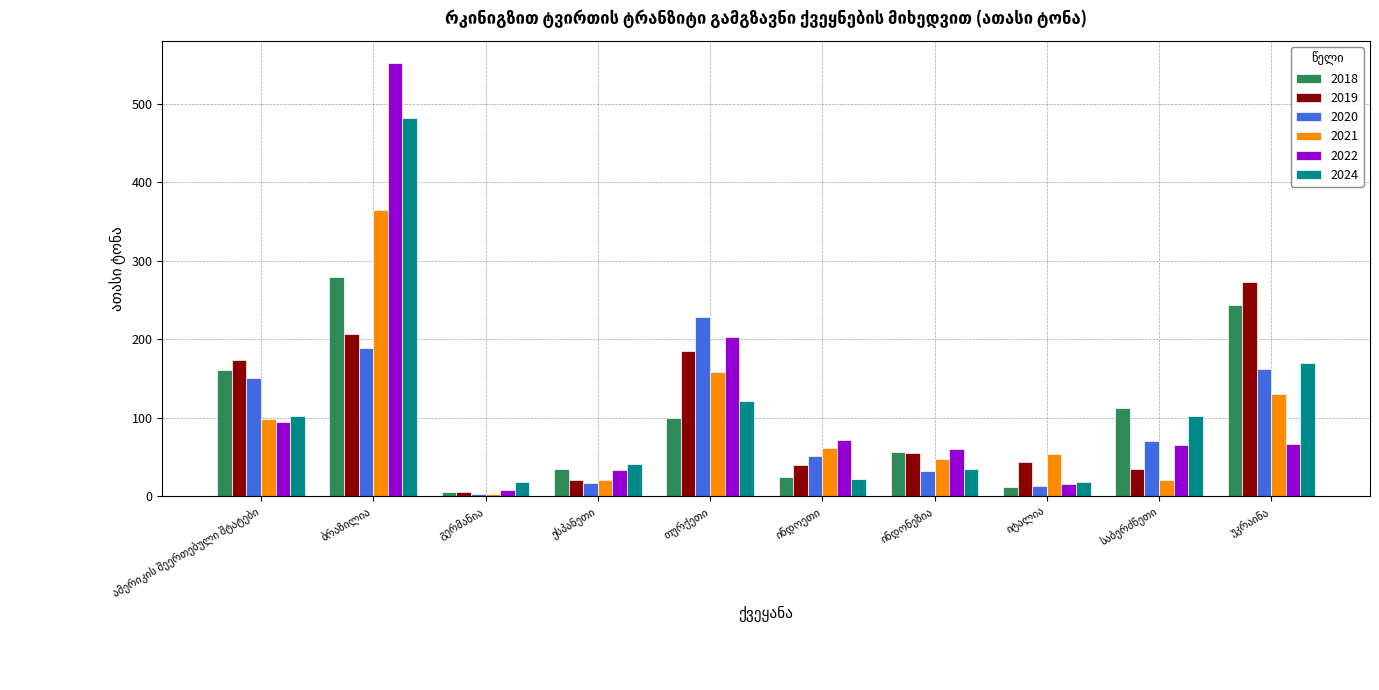

What is the value of the 2018 bar at the 1st from the left?

161.0